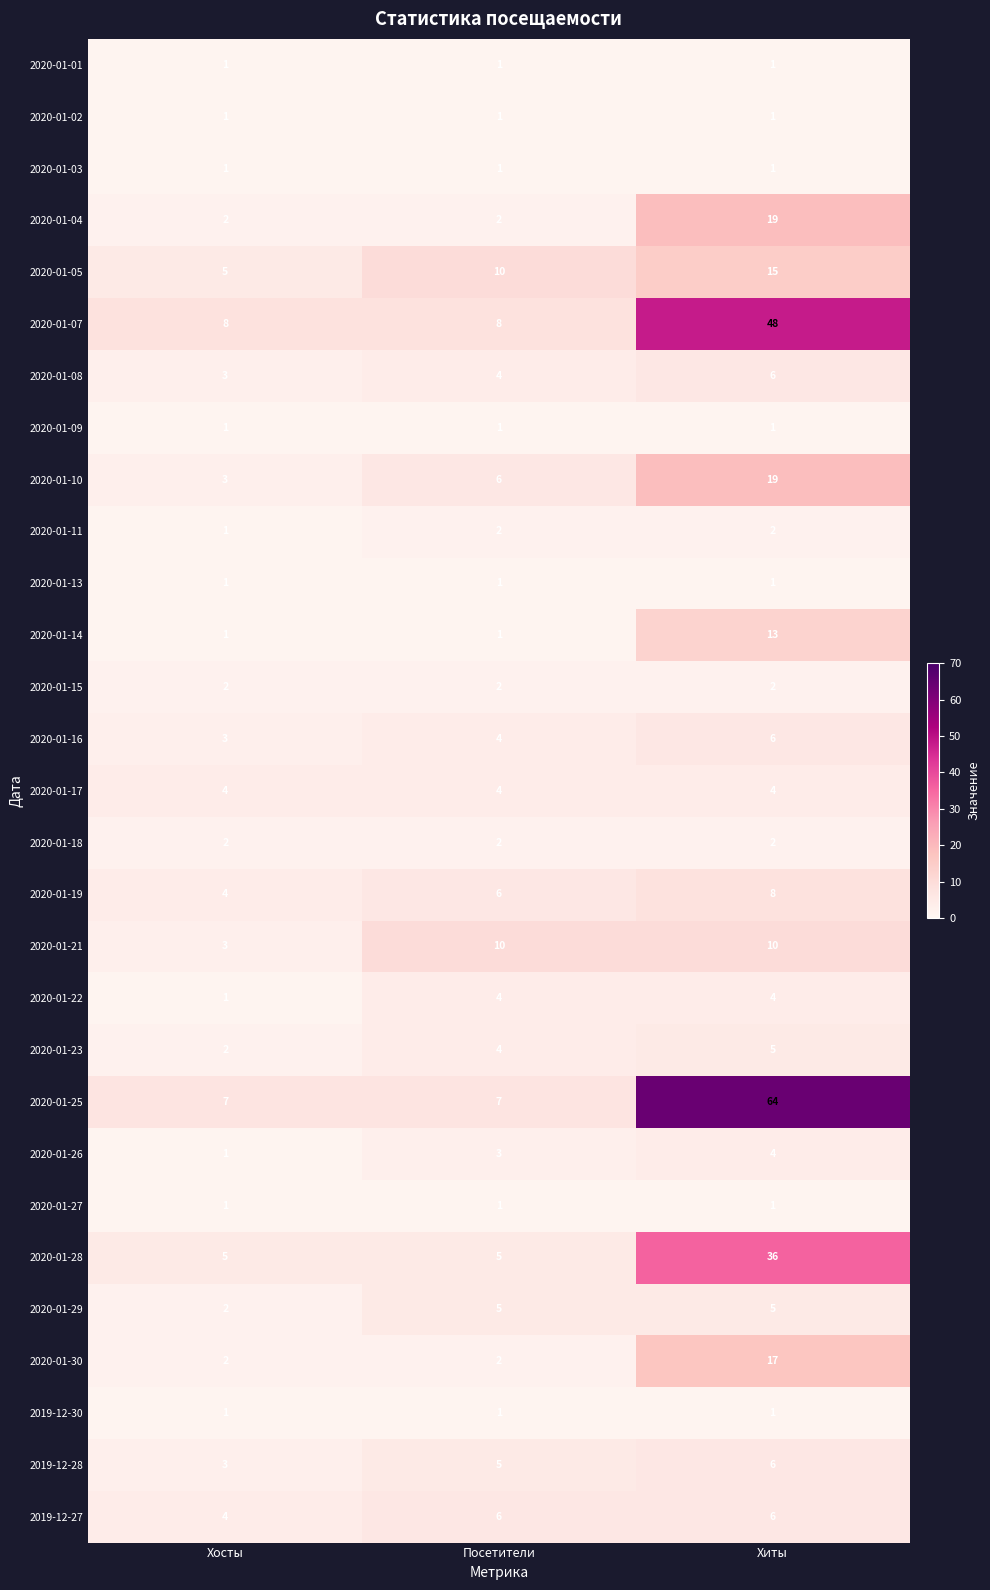

What is the difference between the highest and lowest values at Хосты?

7